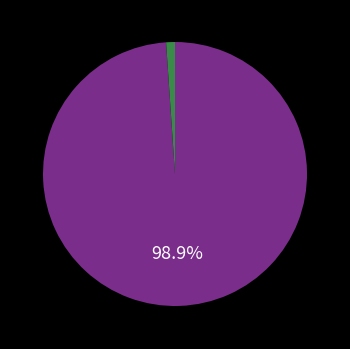

Is there a majority slice in this chart?

Yes